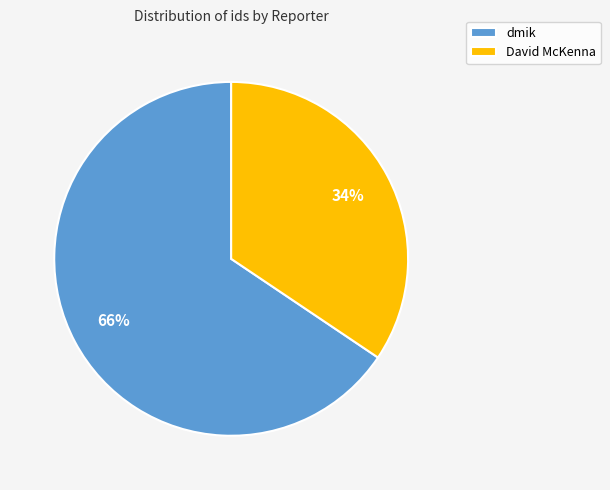

To the nearest percent, what is the combined percentage of dmik and David McKenna?

100%